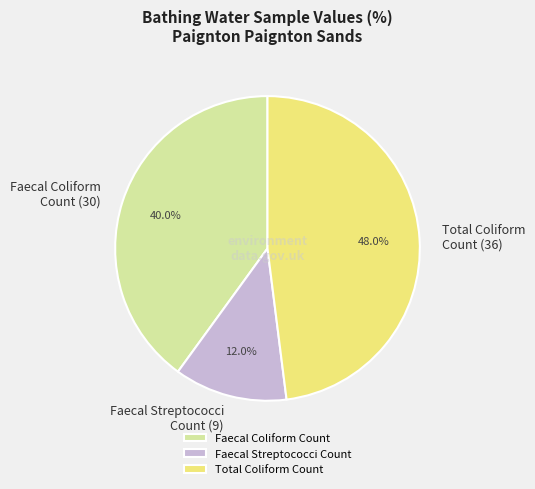

Does any single category account for the majority?

No